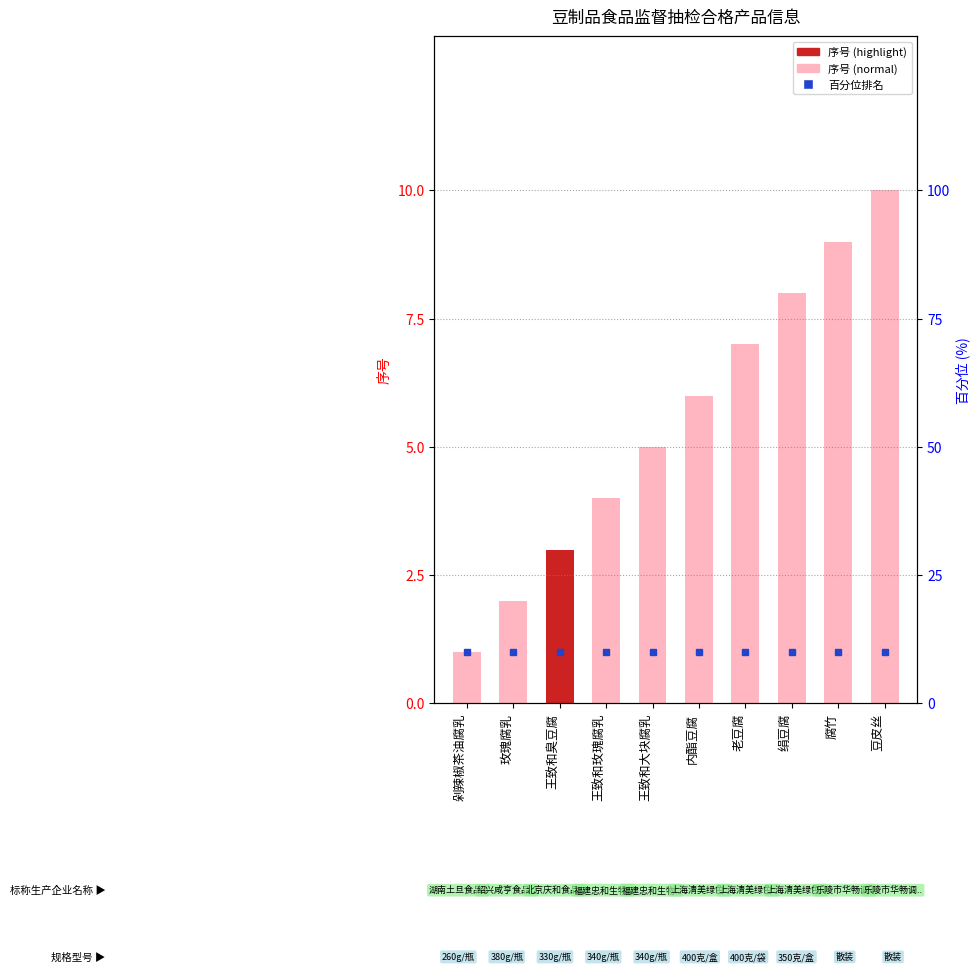

Which category has the highest value across all series?

豆皮丝